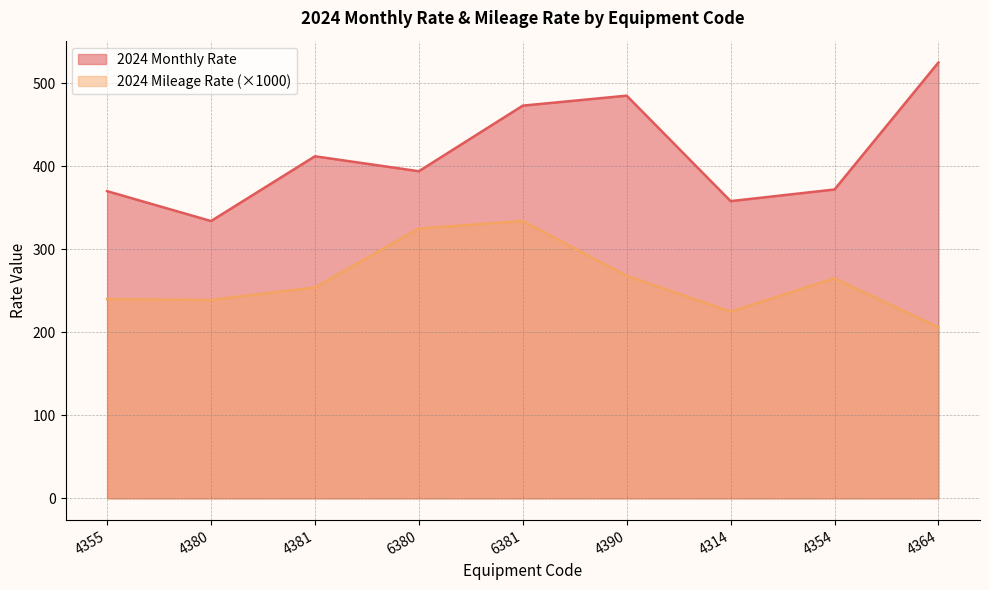

How many data points in 2024 Mileage Rate are less than 254?

4